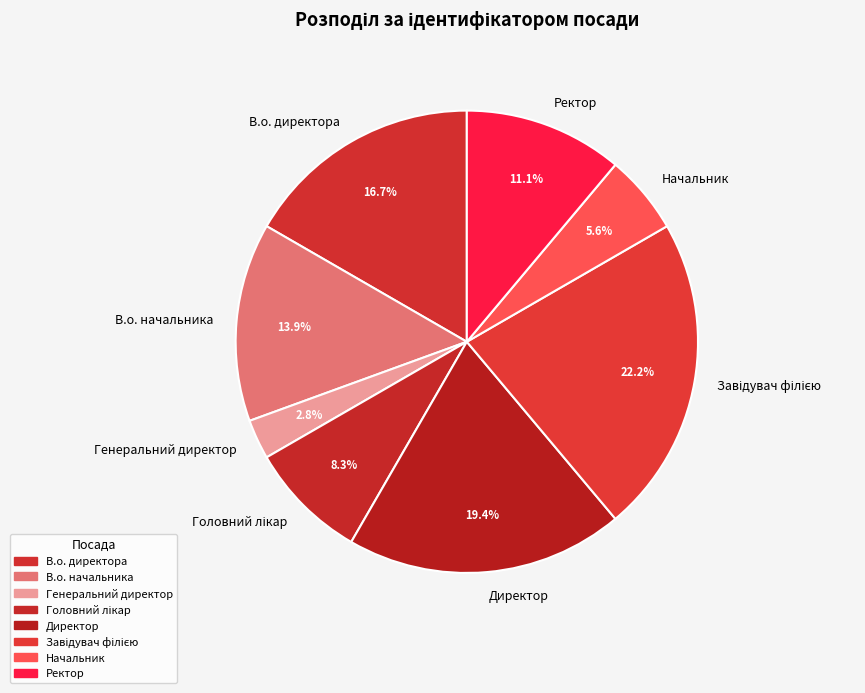

To the nearest percent, what is the combined percentage of Начальник and Генеральний директор?

8%